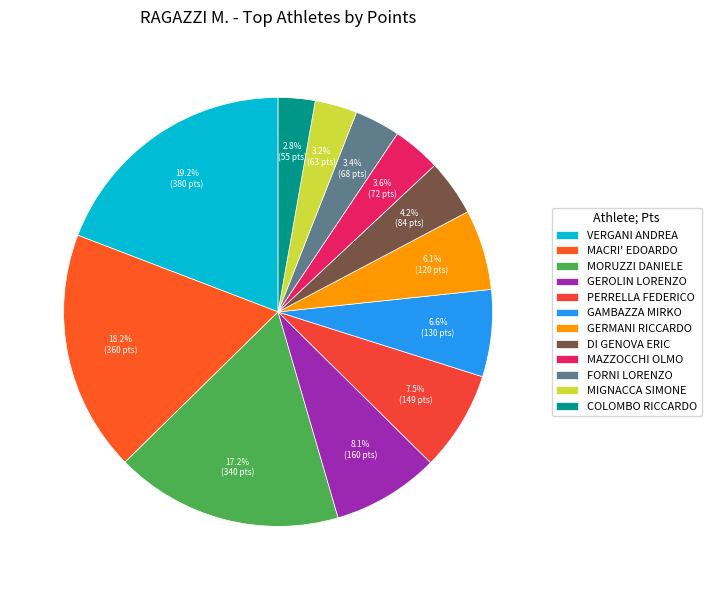

What is the ratio of the value at MACRI' EDOARDO to the value at GERMANI RICCARDO?

3.0